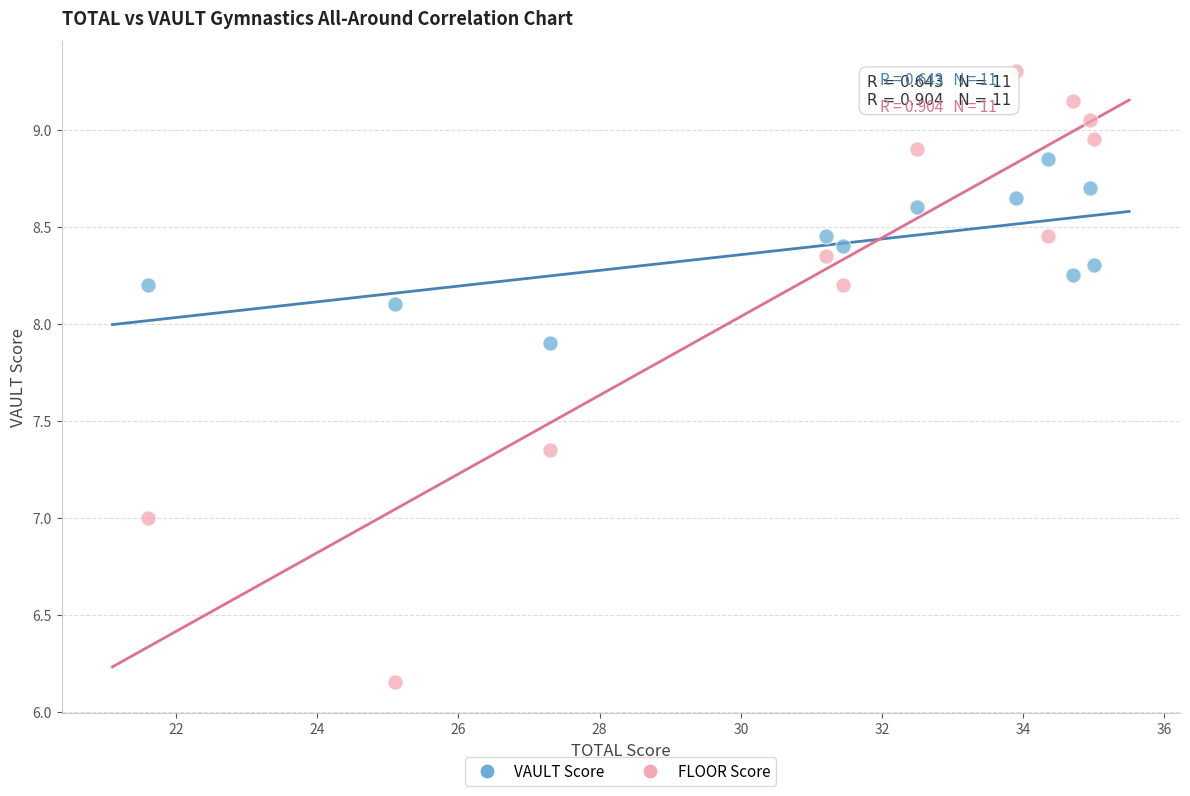

Which series has the widest spread of Y values?

FLOOR Score